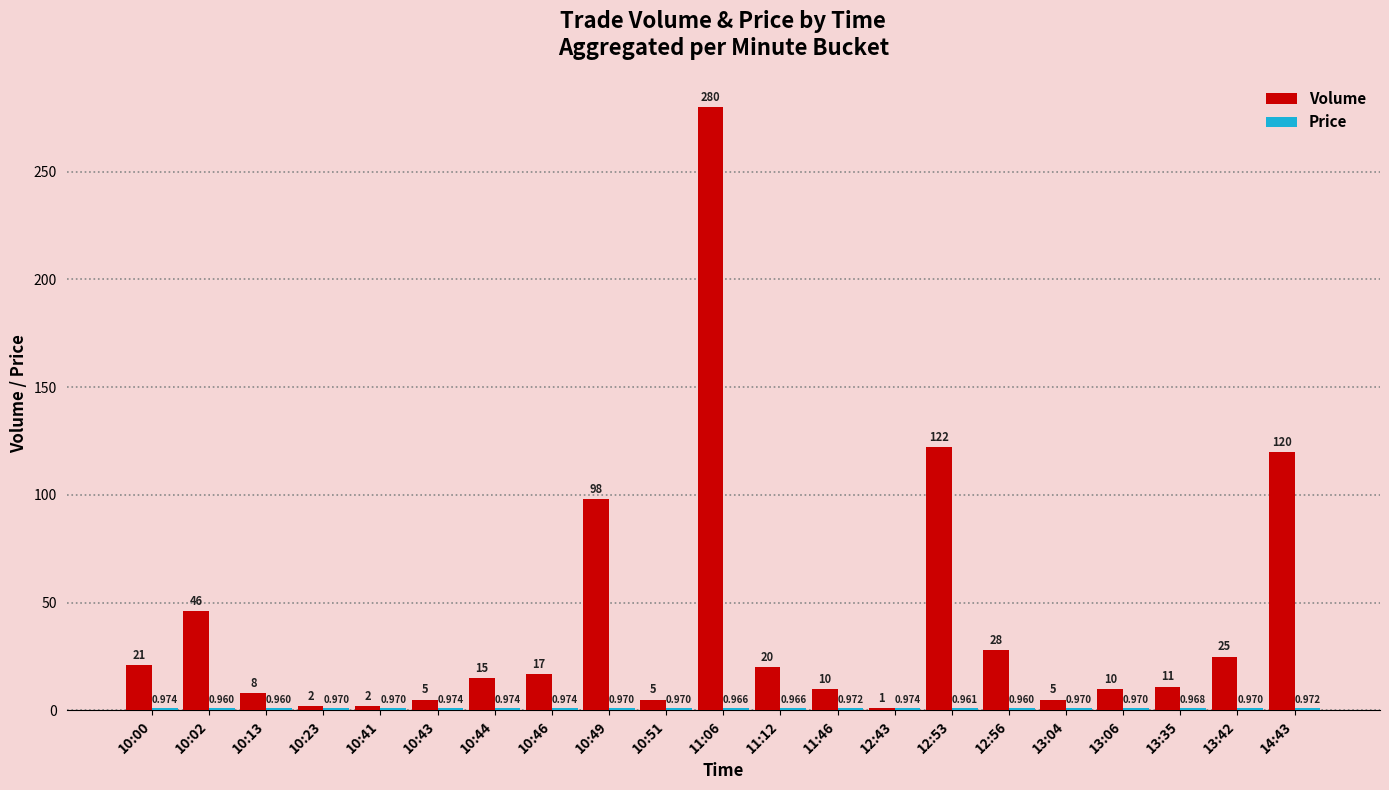

What is the label of the 11th bar from the right?

11:06